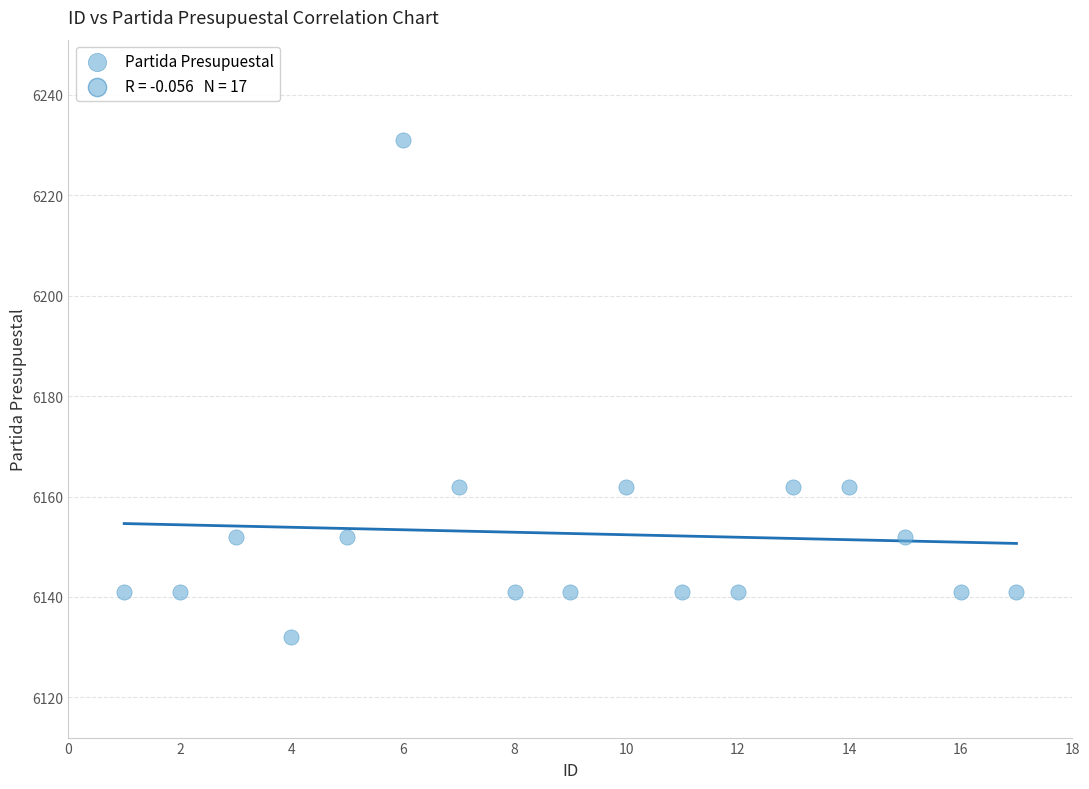

What is the range of Y values (max minus min)?

99